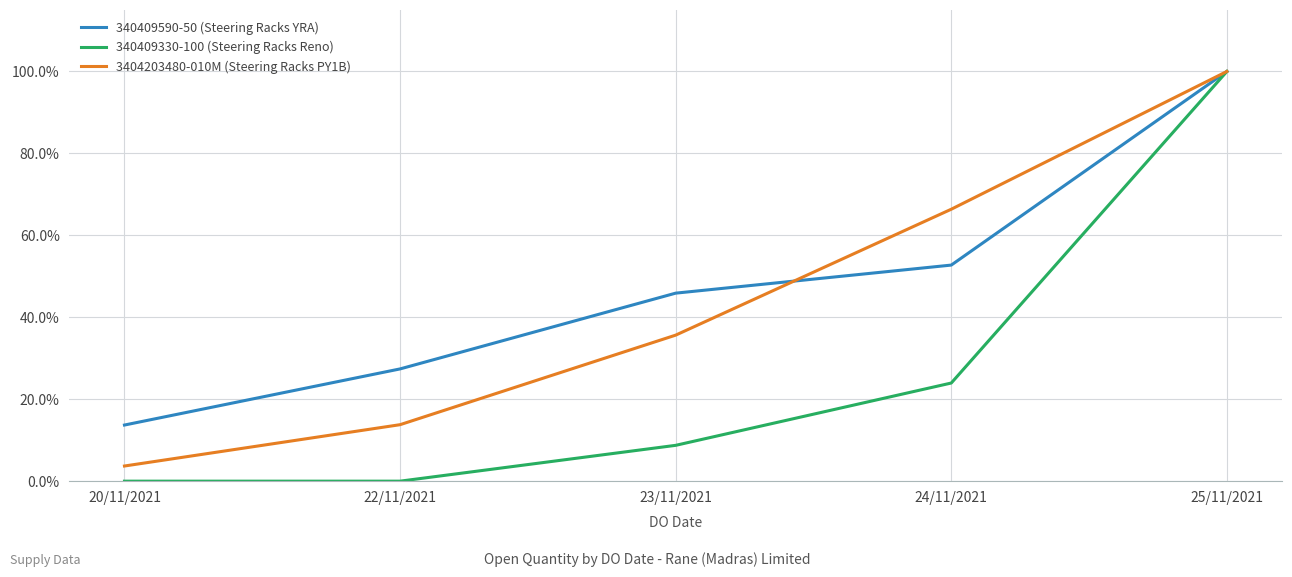

Which series has the largest total across all categories?

340409590-50 (Steering Racks YRA)